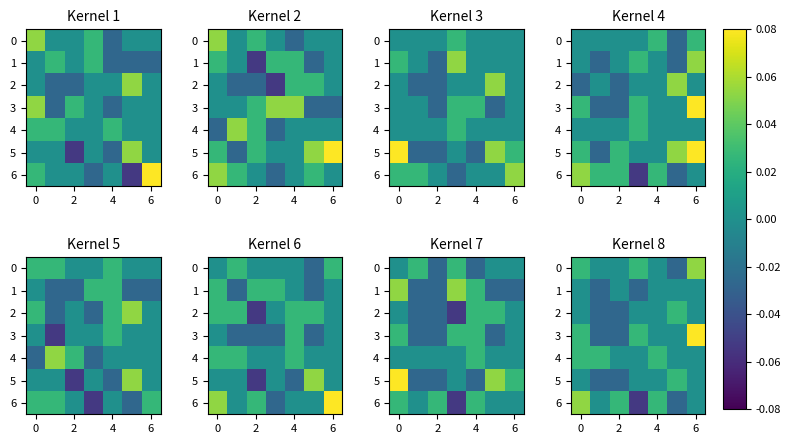

Is it true that 6 equals 0.0 at 6?

True